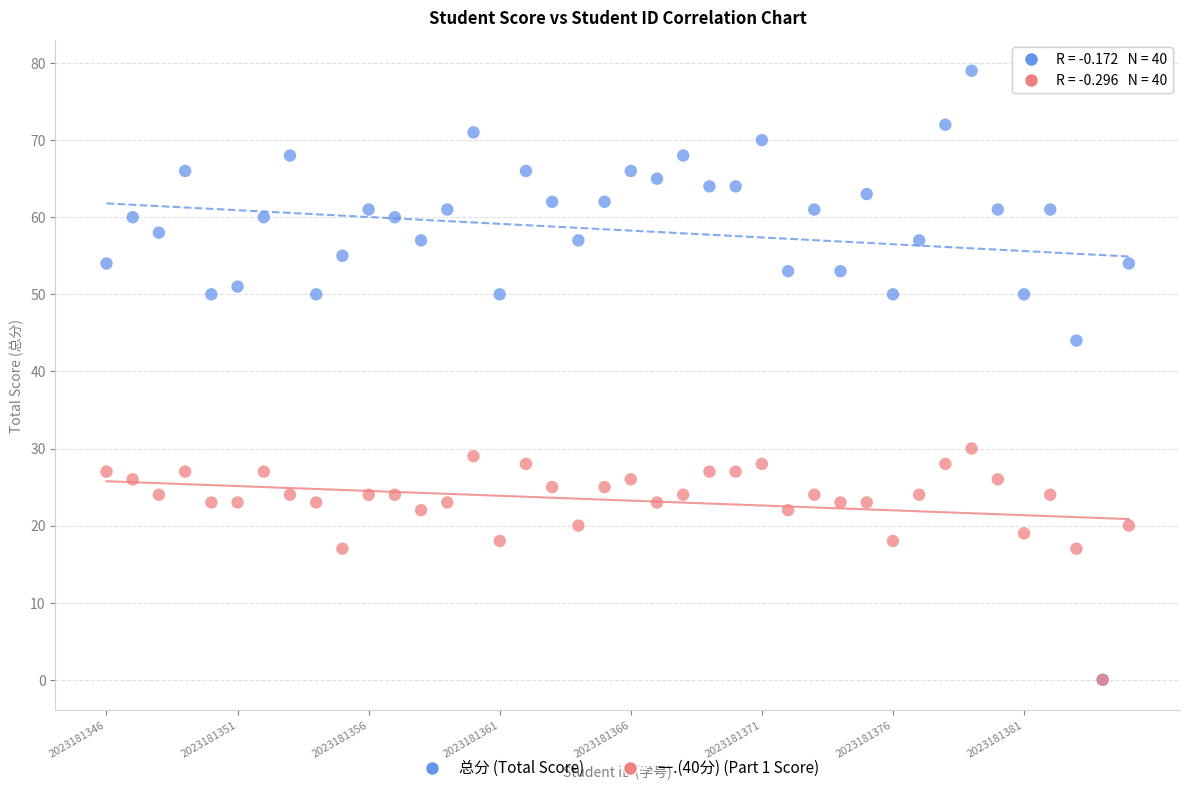

Which series has the largest Y range (max minus min)?

总分 (Total Score)